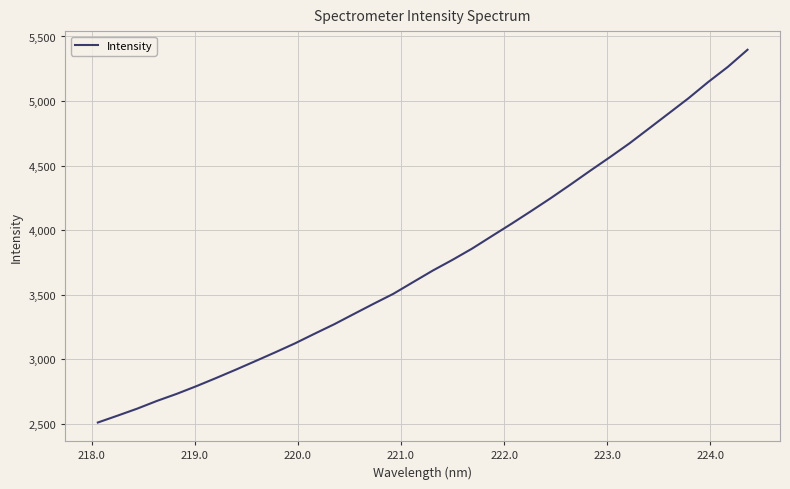

What is the greatest value displayed?

5397.3